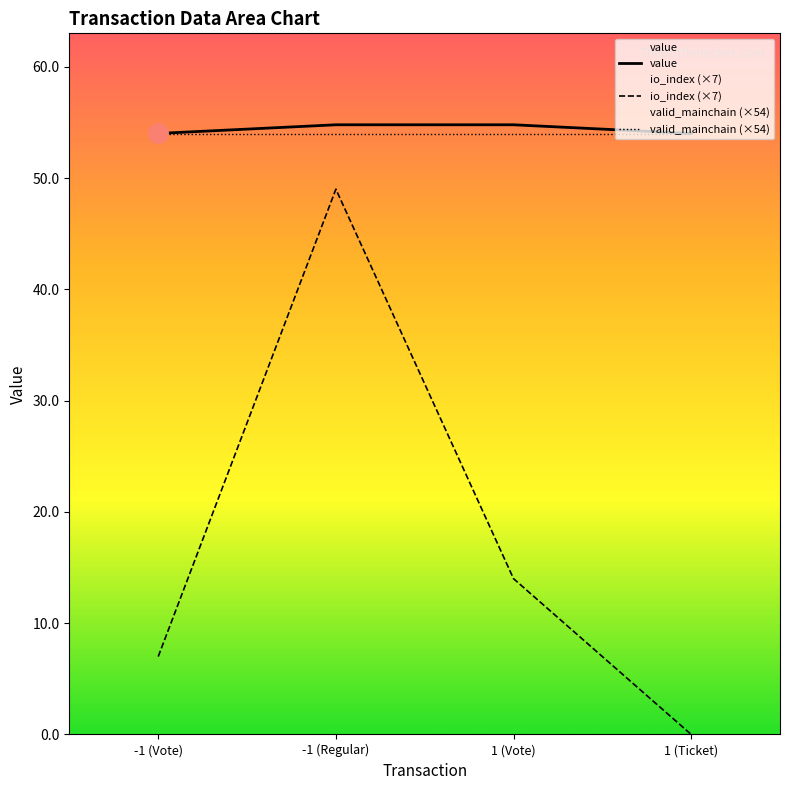

True or false: io_index (×7) has more than 1 points higher than both neighbors.

False